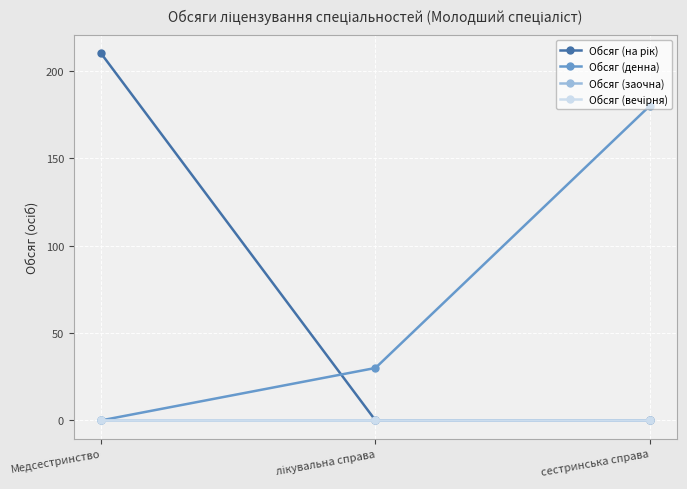

Reading left to right, extract all data points from this chart.

Обсяг (на рік): 210	0	0
Обсяг (денна): 0	30	180
Обсяг (заочна): 0	0	0
Обсяг (вечірня): 0	0	0